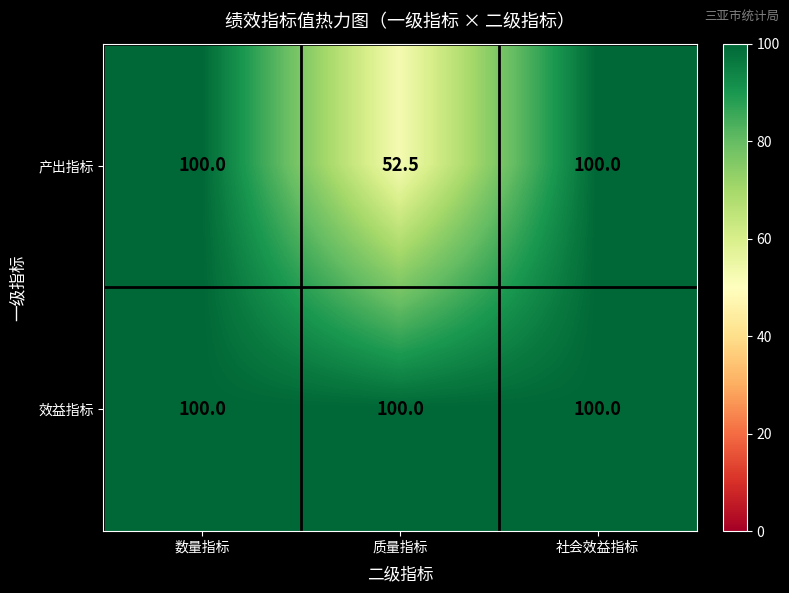

What is the minimum value shown in the chart?

52.5